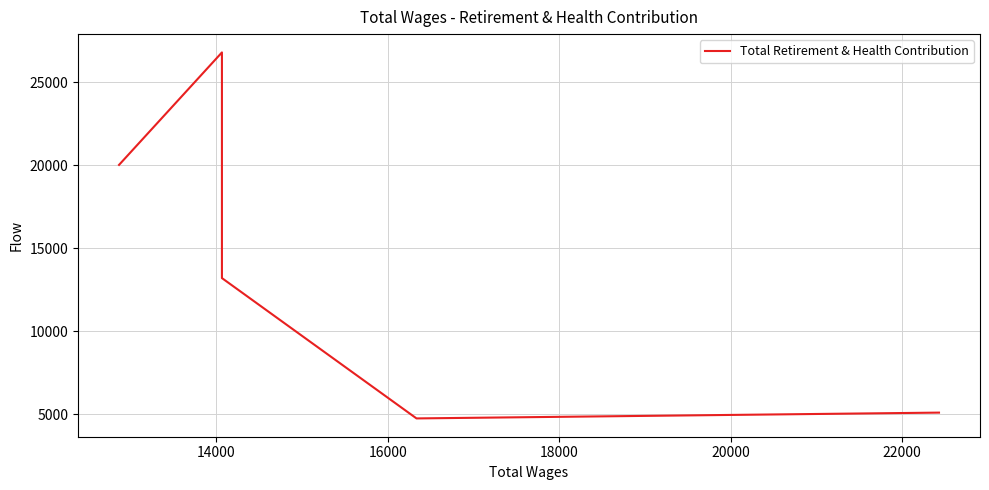

Does the chart have visible grid lines?

Yes